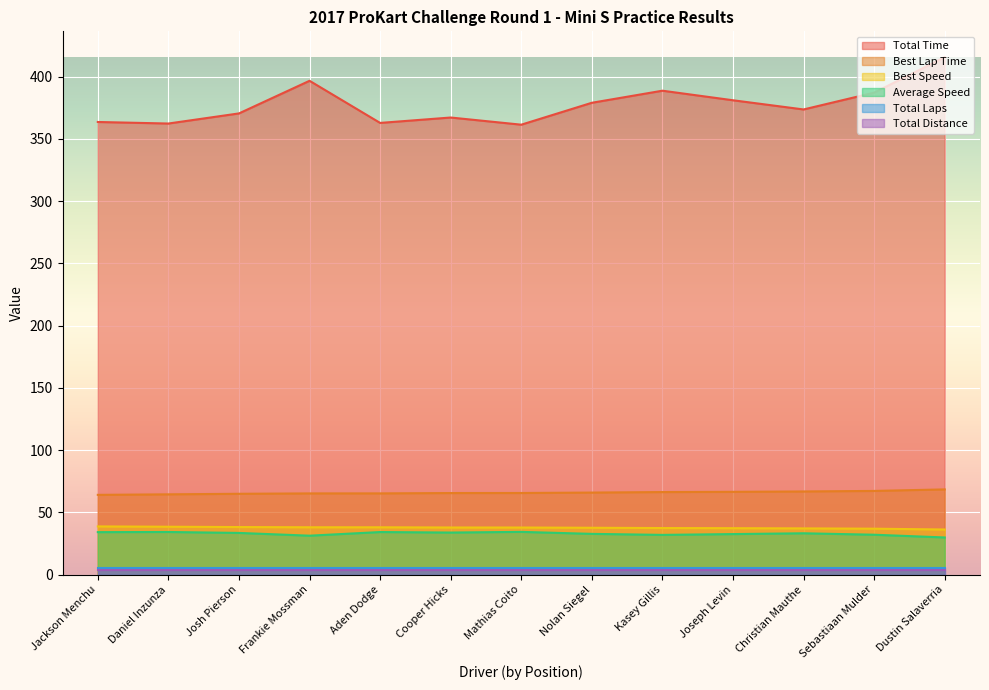

Which category has the lowest value in the Best Lap Time series?

Jackson Menchu